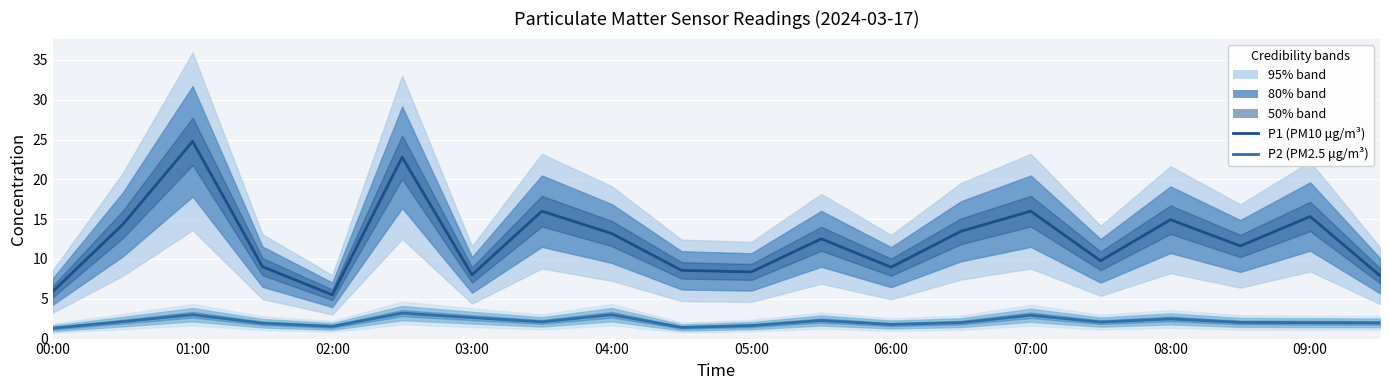

How many interior local valleys does the P1 (PM10 μg/m³) series have?

6